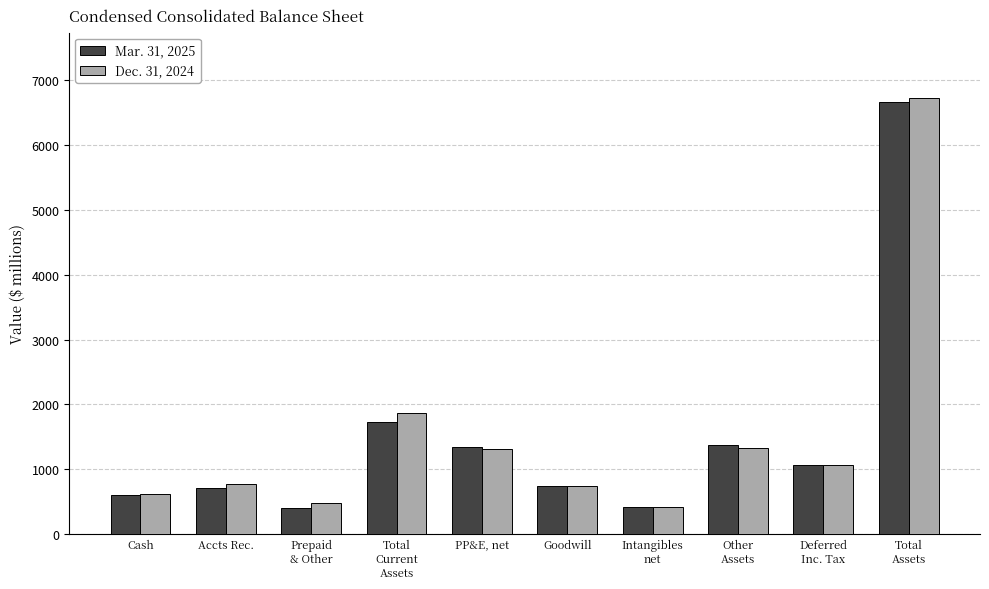

What position from the right is Accts Rec.?

9